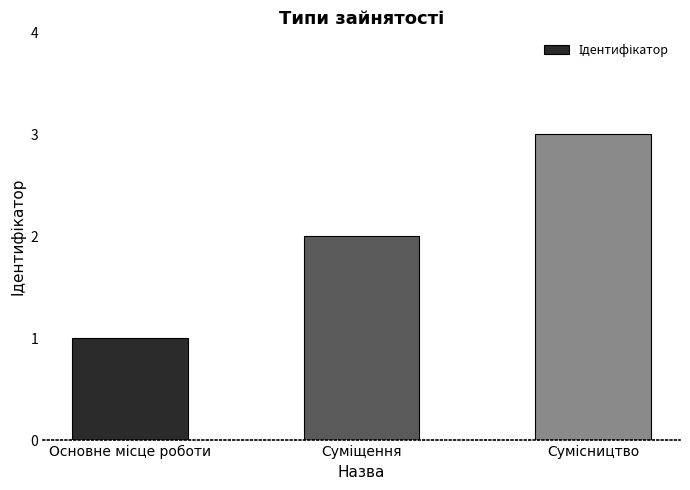

What is the smallest value displayed?

1